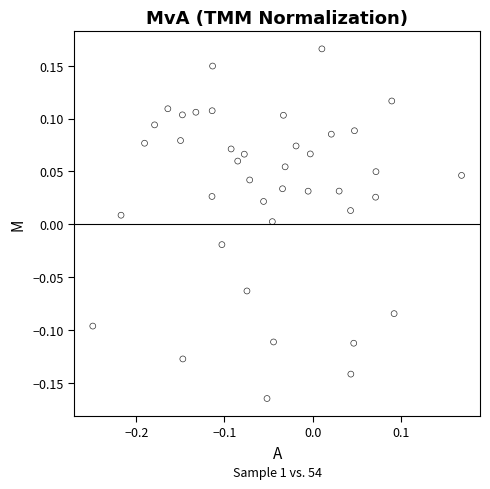

What is the range of X values (max minus min)?

0.4